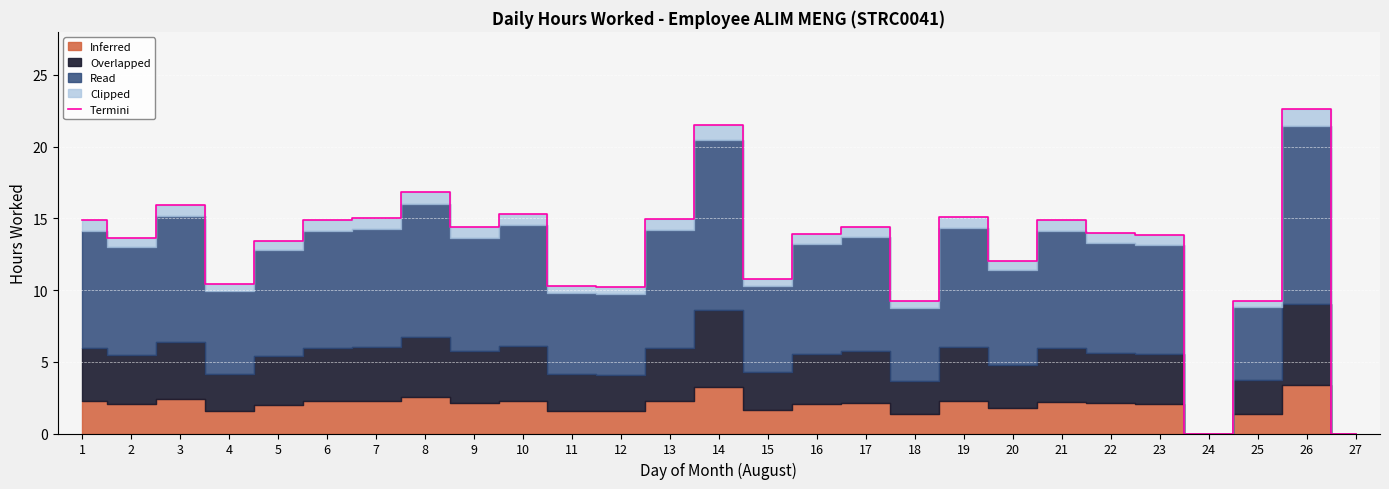

What is the value of the 15th point from the left?

10.8